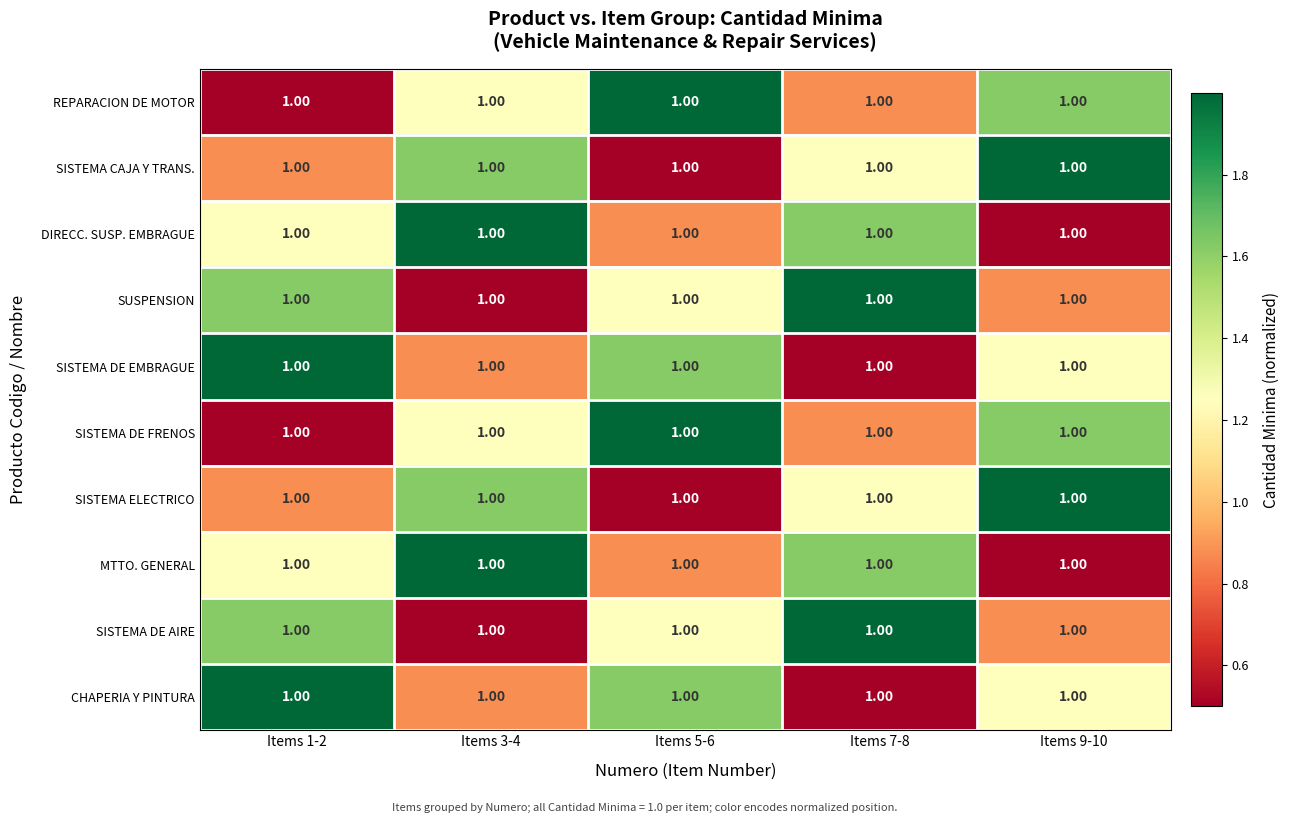

List the series in order of their peak value, lowest first.

REPARACION DE MOTOR, SISTEMA CAJA Y TRANS., DIRECC. SUSP. EMBRAGUE, SUSPENSION, SISTEMA DE EMBRAGUE, SISTEMA DE FRENOS, SISTEMA ELECTRICO, MTTO. GENERAL, SISTEMA DE AIRE, CHAPERIA Y PINTURA